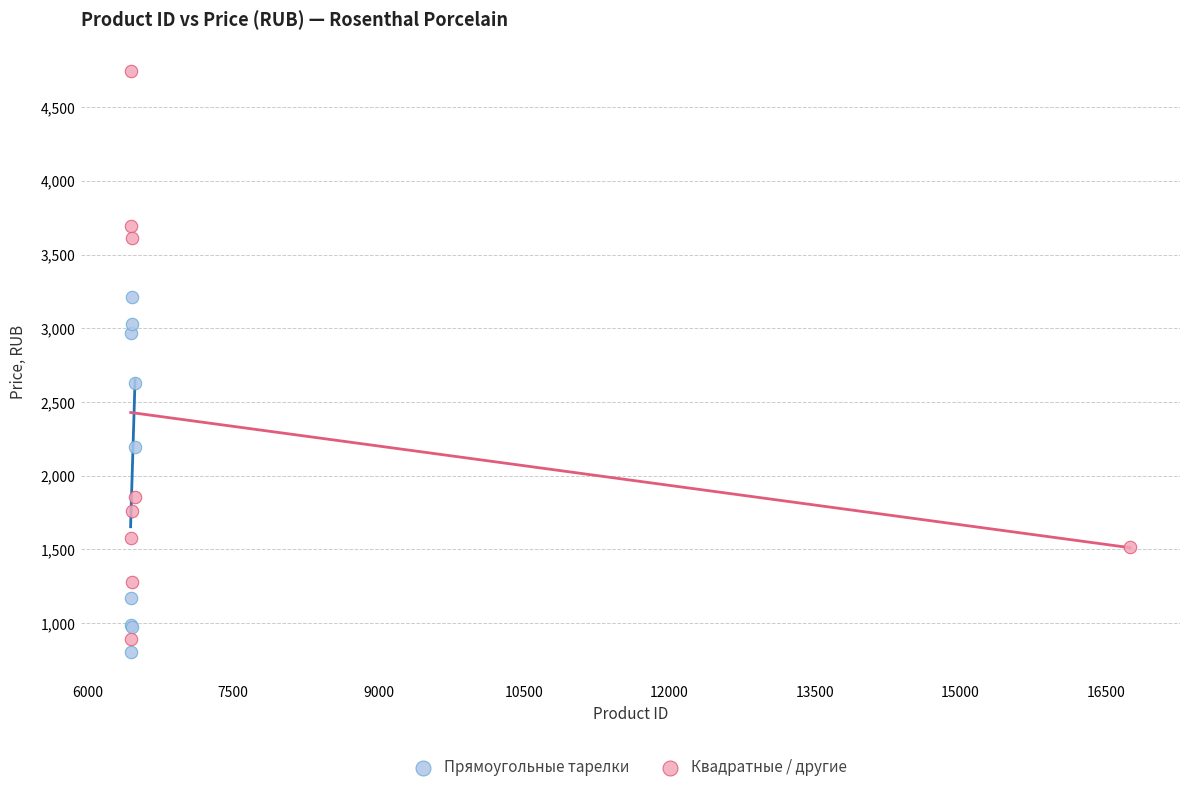

What are all the series names shown in the legend?

Прямоугольные тарелки, Квадратные / другие